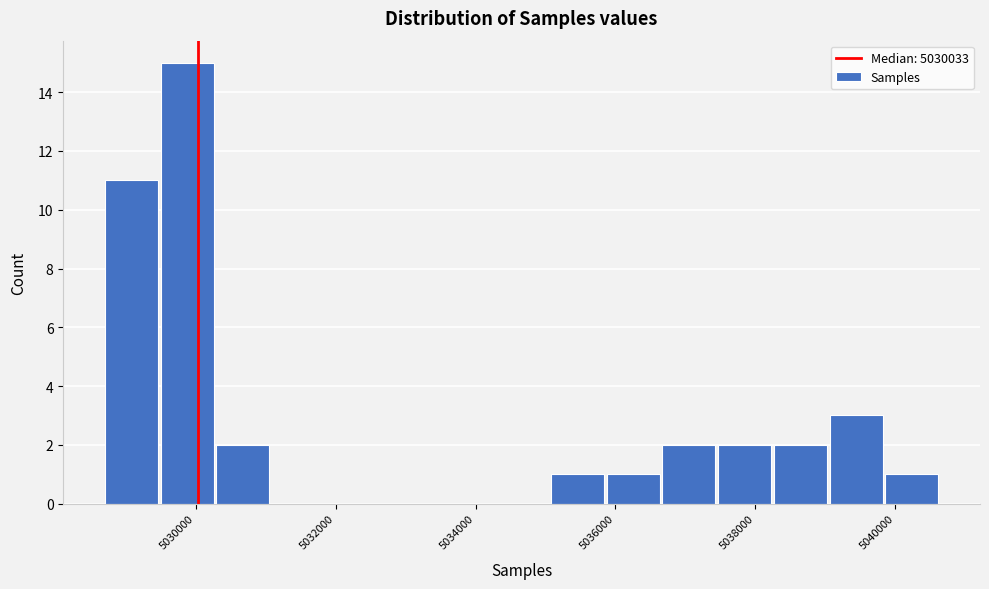

Around what value on the x-axis is the tallest bar? Give the approximate position of its centre, as read against the axis.

5029800